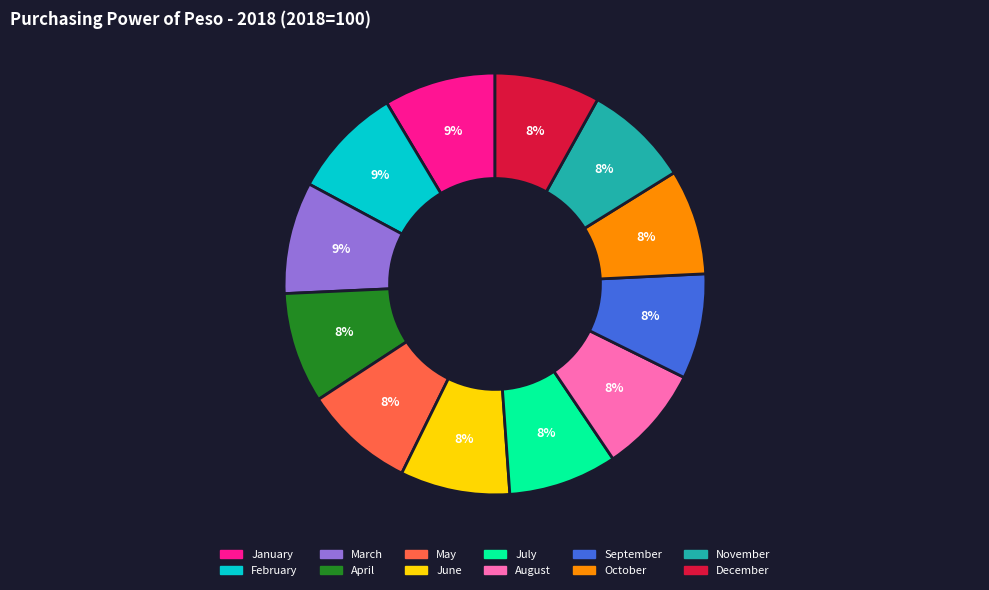

What percentage is the October slice, to the nearest percent?

8%